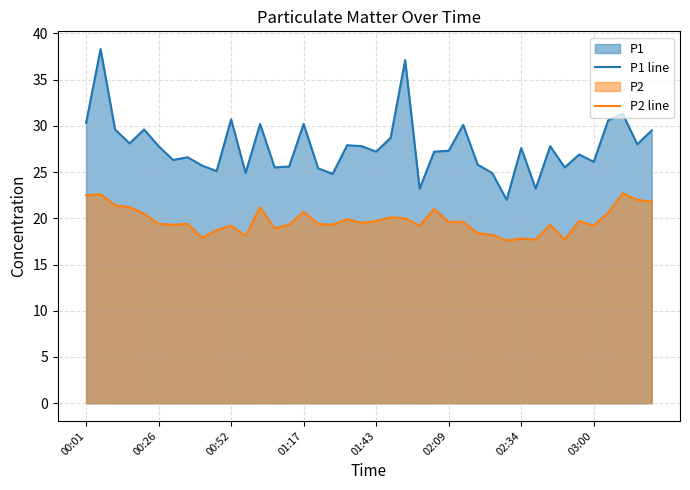

Which series has the widest spread of values?

P1 line